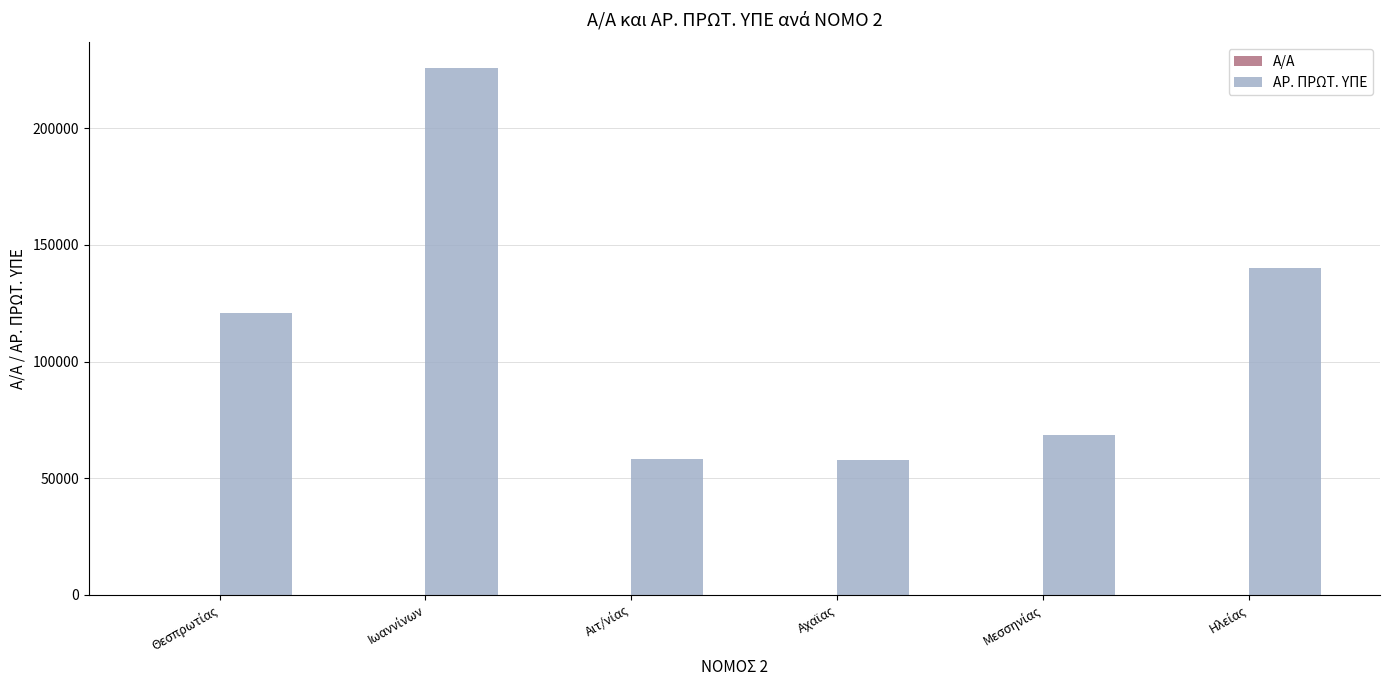

What is the maximum value shown in the chart?

225706